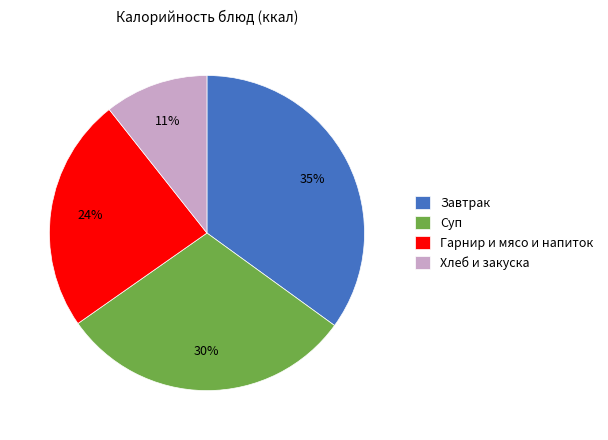

Count the number of slices in the pie.

4